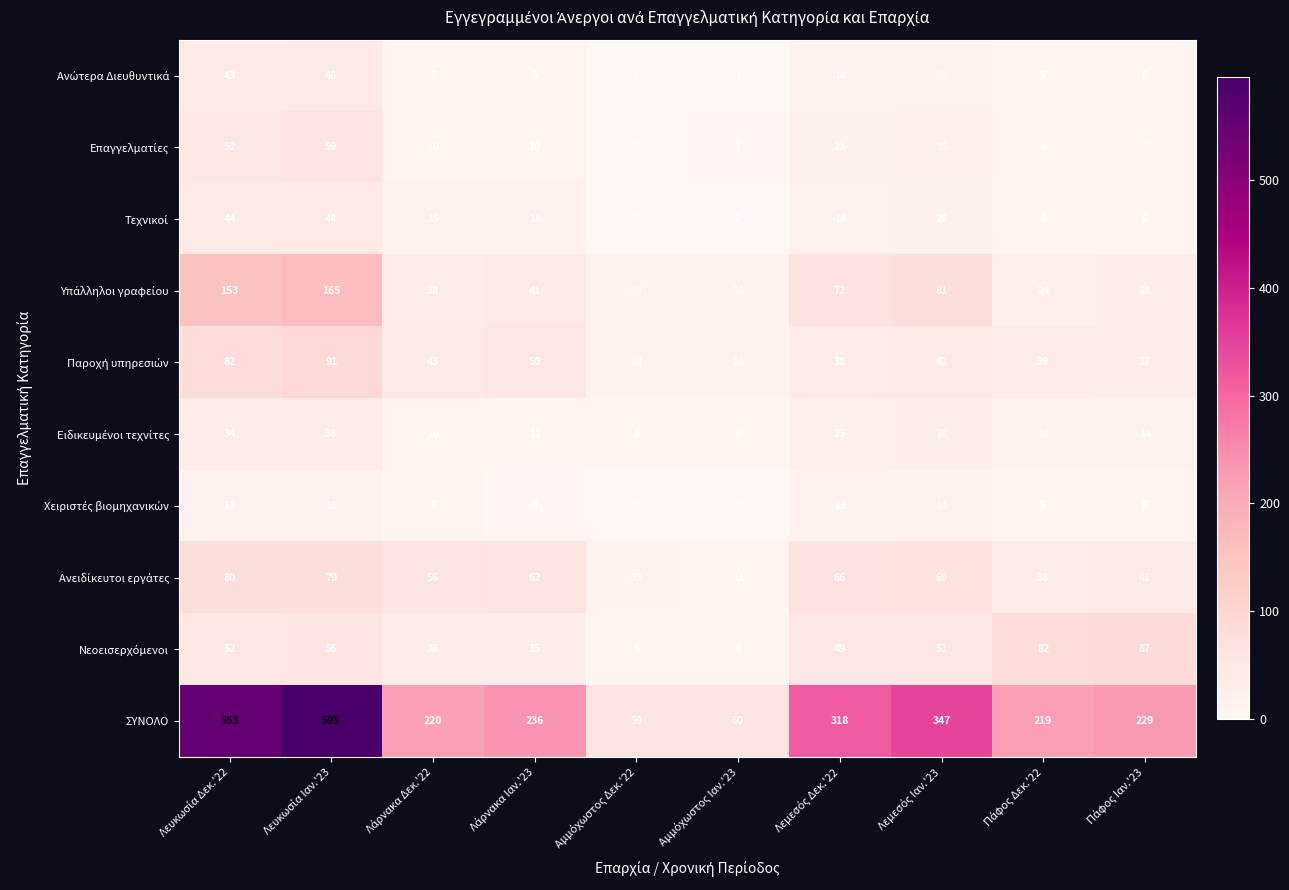

Which series has the widest spread of values?

ΣΥΝΟΛΟ